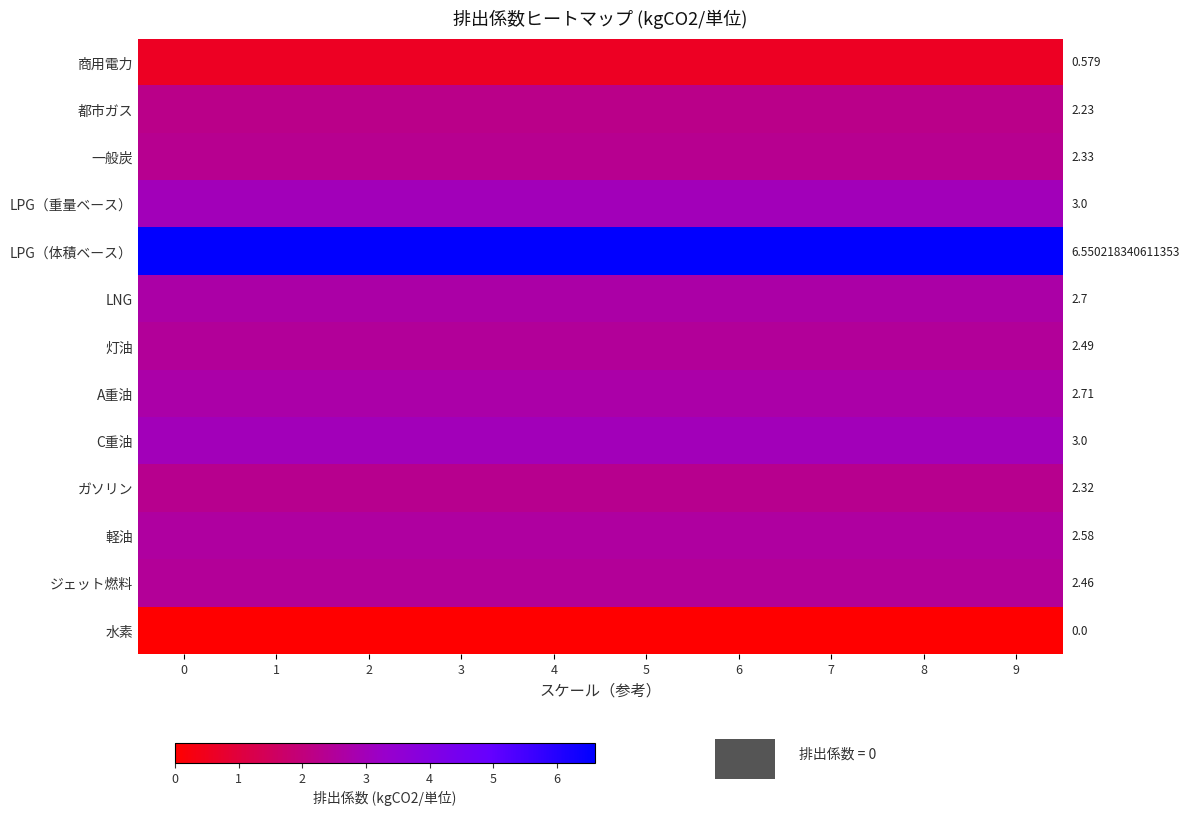

At 0, list the series in order from smallest to largest.

水素, 商用電力, 都市ガス, ガソリン, 一般炭, ジェット燃料, 灯油, 軽油, LNG, A重油, LPG（重量ベース）, C重油, LPG（体積ベース）